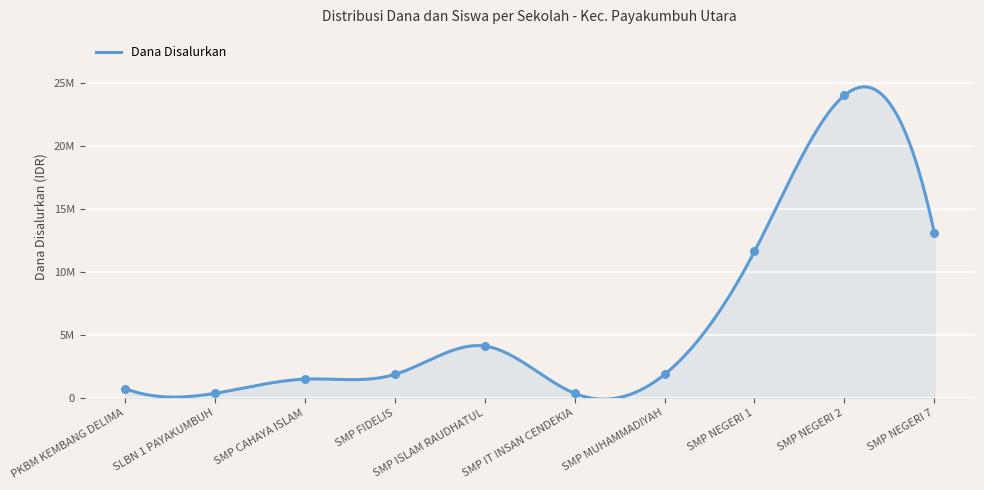

Approximately how many times larger is the value at SMP NEGERI 2 compared to SLBN 1 PAYAKUMBUH?

64.0